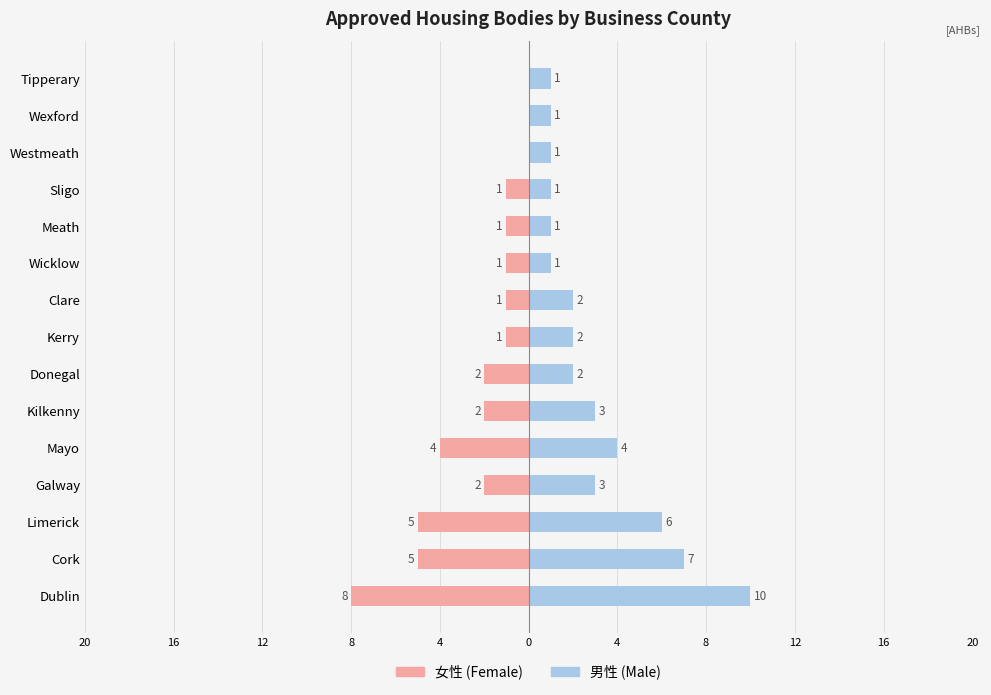

What is the maximum value shown in the chart?

10